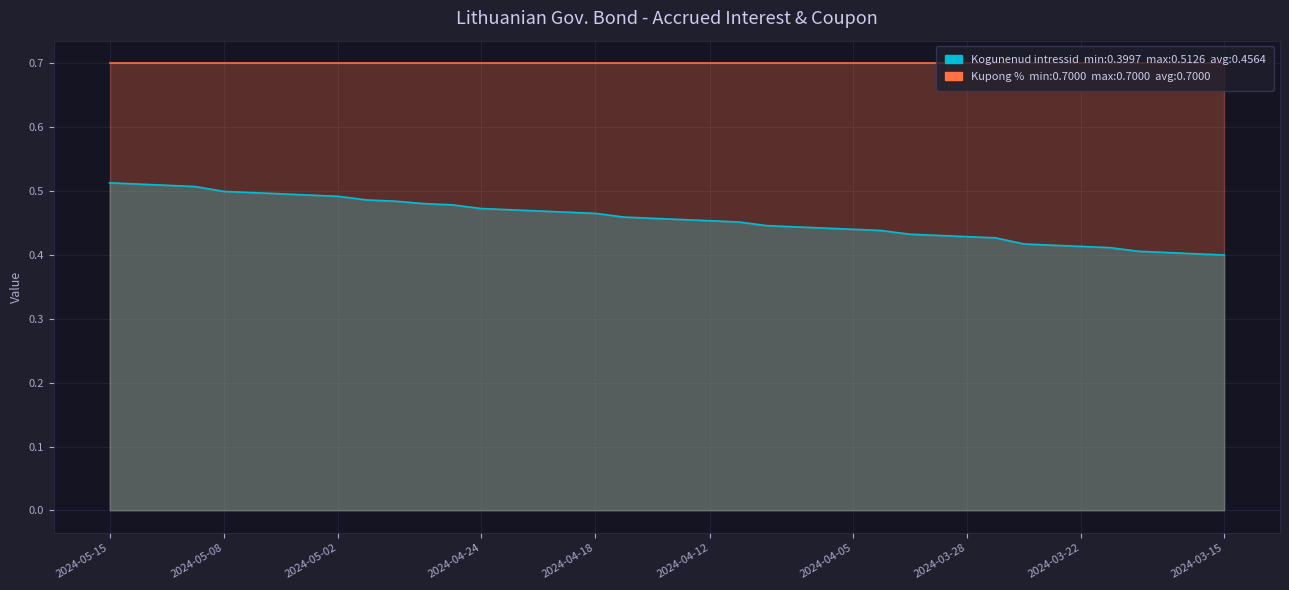

The value at 2024-03-20 is 0.7. True or false?

False